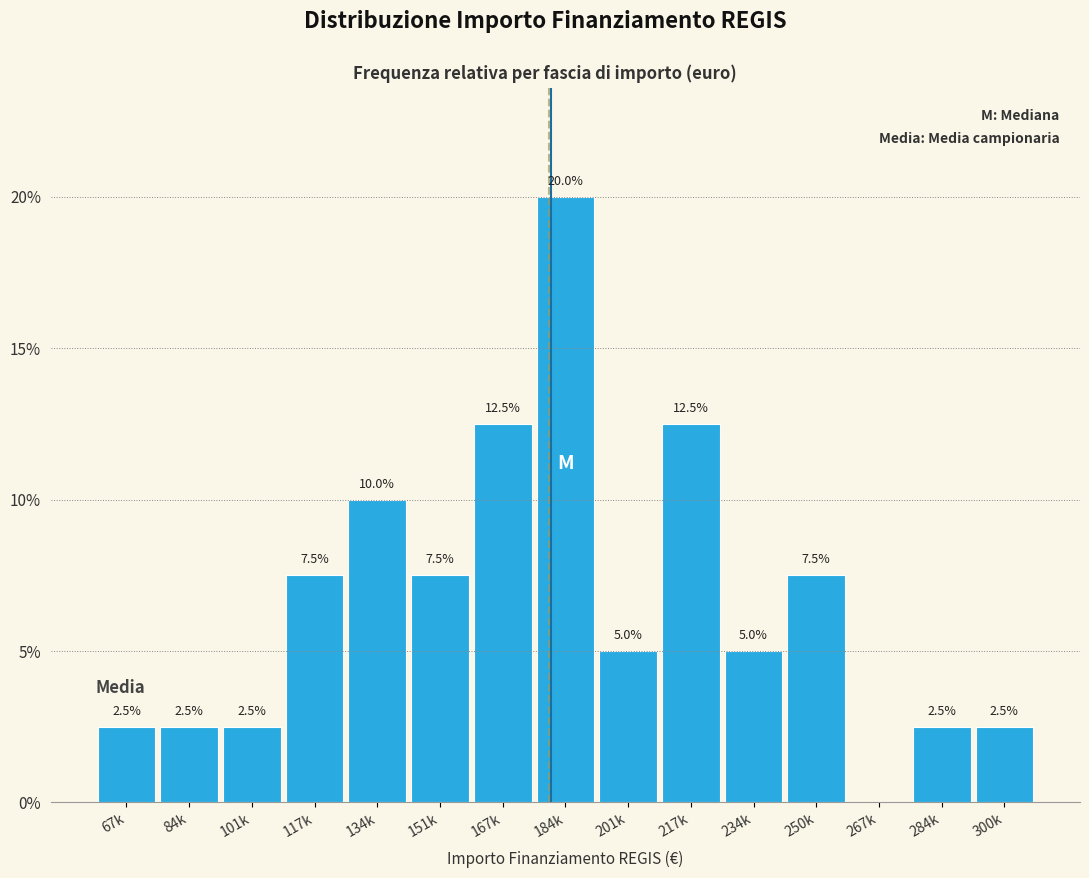

Reading left to right, list all the values displayed in this chart.

67k=2.5	84k=2.5	101k=2.5	117k=7.5	134k=10.0	151k=7.5	167k=12.5	184k=20.0	201k=5.0	217k=12.5	234k=5.0	250k=7.5	267k=0.0	284k=2.5	300k=2.5